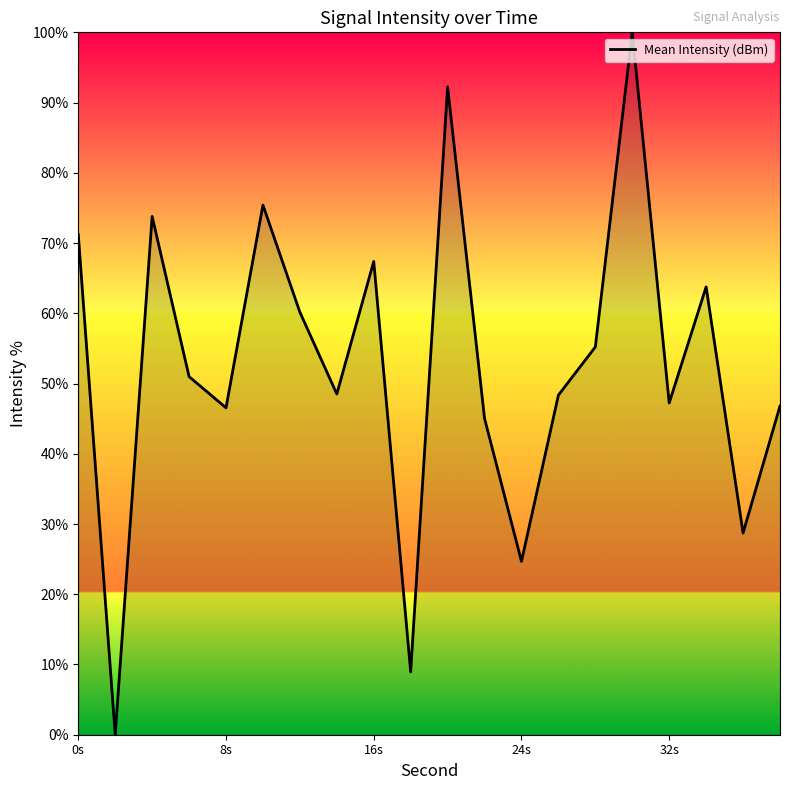

What is the greatest value displayed?

100.0